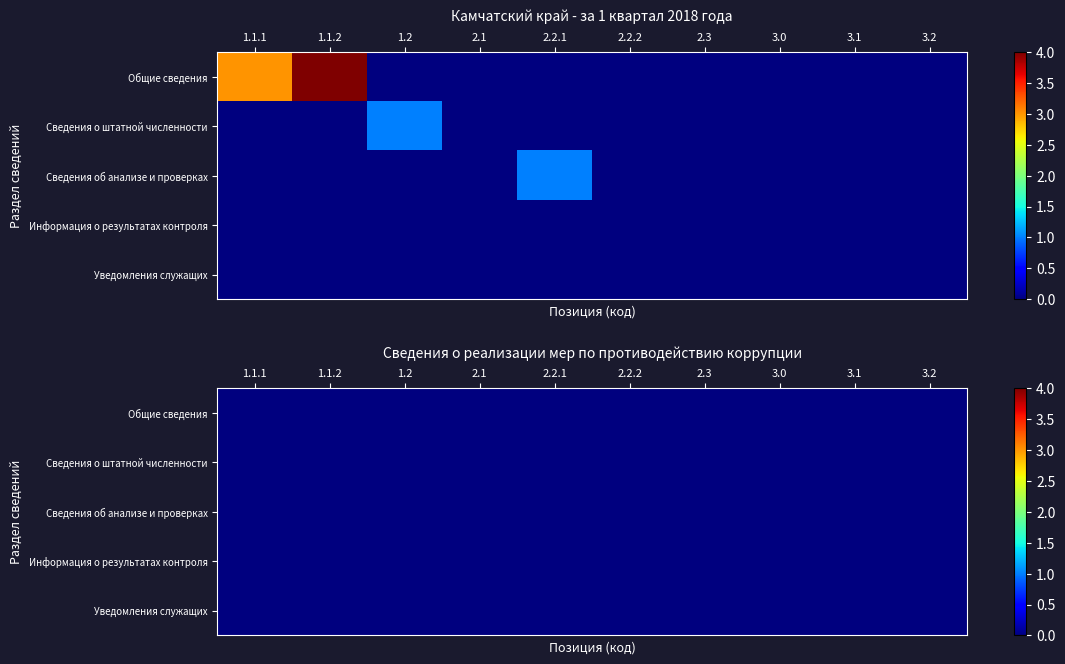

Is it true that Сведения об анализе и проверках equals 0 at 1.2?

True